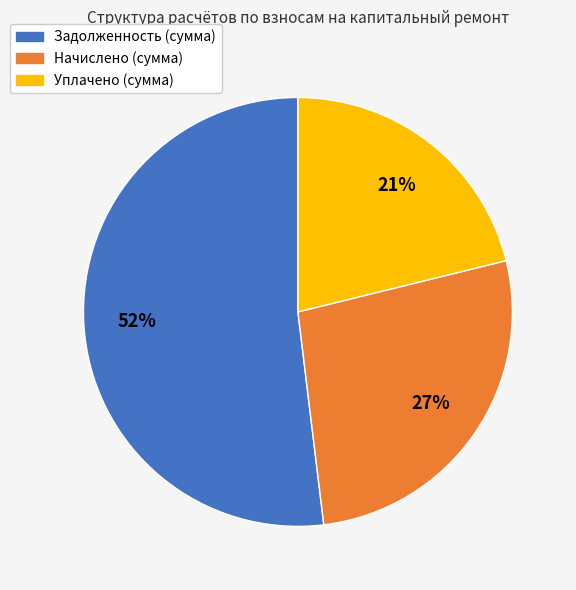

How many segments does this pie chart have?

3